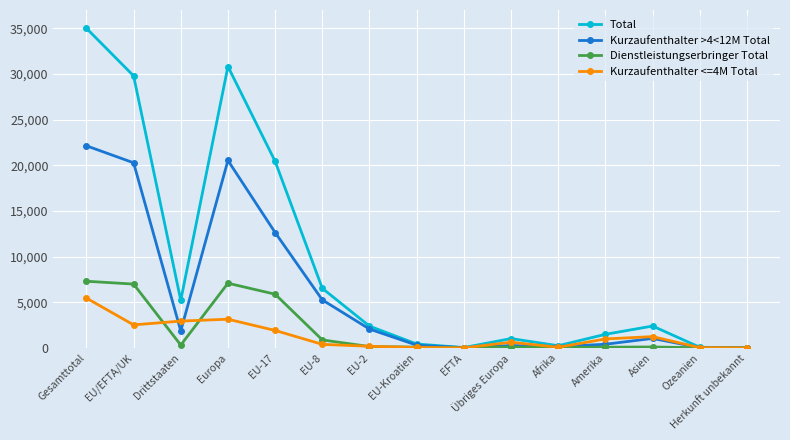

List the series in order of their peak value, lowest first.

Kurzaufenthalter <=4M Total, Dienstleistungserbringer Total, Kurzaufenthalter >4<12M Total, Total